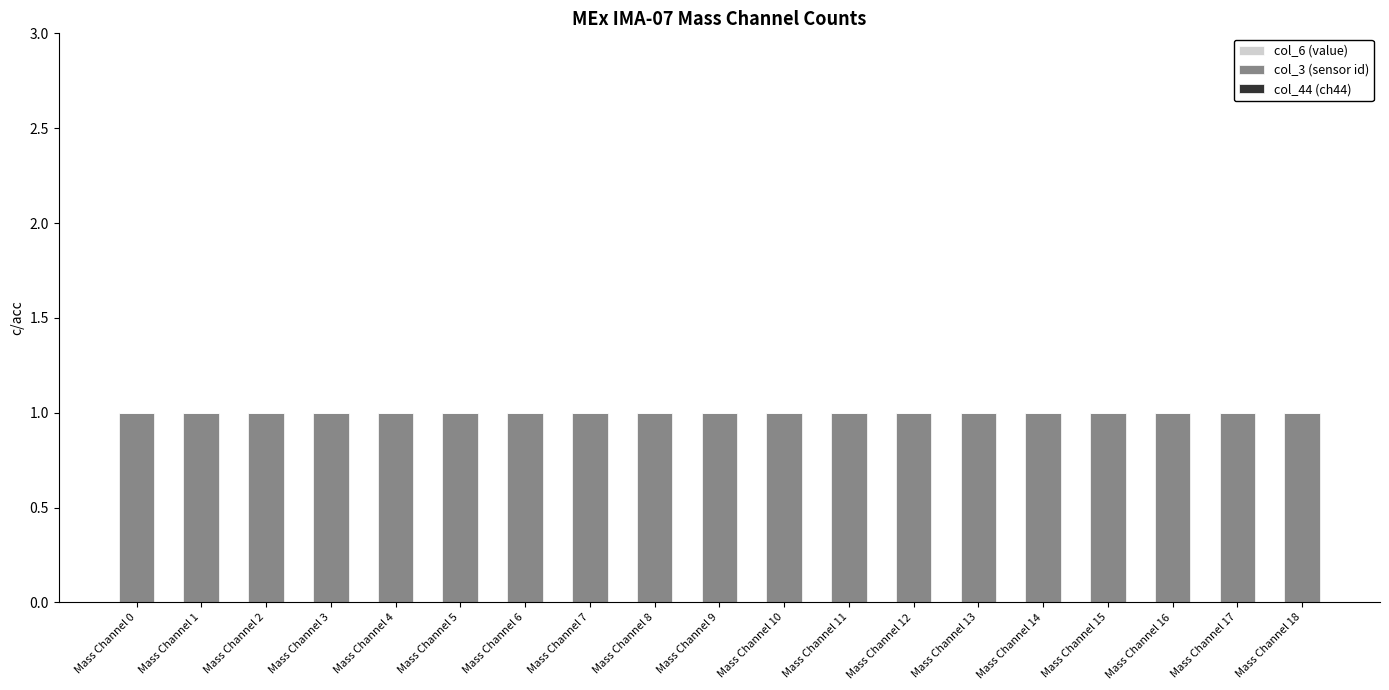

Reading left to right, list all the values displayed in this chart.

col_6 (value): Mass Channel 0=0	Mass Channel 1=0	Mass Channel 2=0	Mass Channel 3=0	Mass Channel 4=0	Mass Channel 5=0	Mass Channel 6=0	Mass Channel 7=0	Mass Channel 8=0	Mass Channel 9=0	Mass Channel 10=0	Mass Channel 11=0	Mass Channel 12=0	Mass Channel 13=0	Mass Channel 14=0	Mass Channel 15=0	Mass Channel 16=0	Mass Channel 17=0	Mass Channel 18=0
col_3 (sensor id): Mass Channel 0=1	Mass Channel 1=1	Mass Channel 2=1	Mass Channel 3=1	Mass Channel 4=1	Mass Channel 5=1	Mass Channel 6=1	Mass Channel 7=1	Mass Channel 8=1	Mass Channel 9=1	Mass Channel 10=1	Mass Channel 11=1	Mass Channel 12=1	Mass Channel 13=1	Mass Channel 14=1	Mass Channel 15=1	Mass Channel 16=1	Mass Channel 17=1	Mass Channel 18=1
col_44 (ch44): Mass Channel 0=0	Mass Channel 1=0	Mass Channel 2=0	Mass Channel 3=0	Mass Channel 4=0	Mass Channel 5=0	Mass Channel 6=0	Mass Channel 7=0	Mass Channel 8=0	Mass Channel 9=0	Mass Channel 10=0	Mass Channel 11=0	Mass Channel 12=0	Mass Channel 13=0	Mass Channel 14=0	Mass Channel 15=0	Mass Channel 16=0	Mass Channel 17=0	Mass Channel 18=0